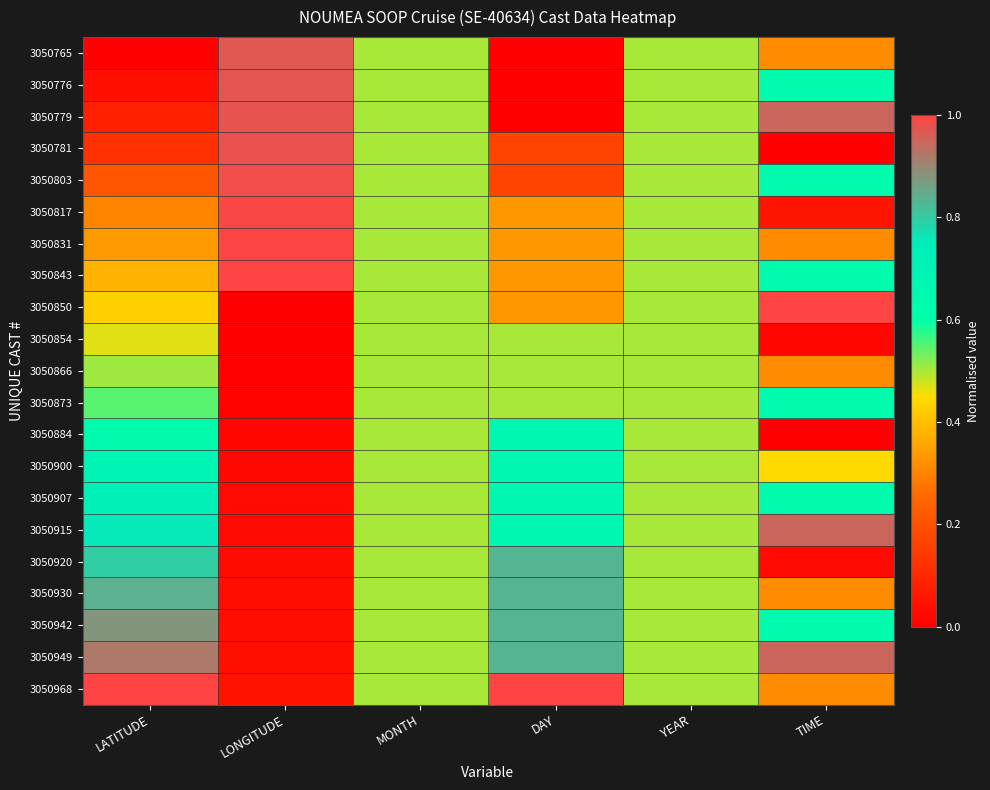

Reading right to left, transcribe all the data shown in this chart.

3050765: TIME=0.3	YEAR=0.5	DAY=0.0	MONTH=0.5	LONGITUDE=1.0	LATITUDE=0.0
3050776: TIME=0.6	YEAR=0.5	DAY=0.0	MONTH=0.5	LONGITUDE=1.0	LATITUDE=0.0
3050779: TIME=0.9	YEAR=0.5	DAY=0.0	MONTH=0.5	LONGITUDE=1.0	LATITUDE=0.1
3050781: TIME=0.0	YEAR=0.5	DAY=0.2	MONTH=0.5	LONGITUDE=1.0	LATITUDE=0.1
3050803: TIME=0.6	YEAR=0.5	DAY=0.2	MONTH=0.5	LONGITUDE=1.0	LATITUDE=0.2
3050817: TIME=0.1	YEAR=0.5	DAY=0.3	MONTH=0.5	LONGITUDE=1.0	LATITUDE=0.3
3050831: TIME=0.3	YEAR=0.5	DAY=0.3	MONTH=0.5	LONGITUDE=1.0	LATITUDE=0.3
3050843: TIME=0.6	YEAR=0.5	DAY=0.3	MONTH=0.5	LONGITUDE=1.0	LATITUDE=0.4
3050850: TIME=1.0	YEAR=0.5	DAY=0.3	MONTH=0.5	LONGITUDE=0.0	LATITUDE=0.4
3050854: TIME=0.0	YEAR=0.5	DAY=0.5	MONTH=0.5	LONGITUDE=0.0	LATITUDE=0.5
3050866: TIME=0.3	YEAR=0.5	DAY=0.5	MONTH=0.5	LONGITUDE=0.0	LATITUDE=0.5
3050873: TIME=0.6	YEAR=0.5	DAY=0.5	MONTH=0.5	LONGITUDE=0.0	LATITUDE=0.5
3050884: TIME=0.0	YEAR=0.5	DAY=0.7	MONTH=0.5	LONGITUDE=0.0	LATITUDE=0.6
3050900: TIME=0.4	YEAR=0.5	DAY=0.7	MONTH=0.5	LONGITUDE=0.0	LATITUDE=0.7
3050907: TIME=0.6	YEAR=0.5	DAY=0.7	MONTH=0.5	LONGITUDE=0.0	LATITUDE=0.7
3050915: TIME=0.9	YEAR=0.5	DAY=0.7	MONTH=0.5	LONGITUDE=0.0	LATITUDE=0.8
3050920: TIME=0.0	YEAR=0.5	DAY=0.8	MONTH=0.5	LONGITUDE=0.0	LATITUDE=0.8
3050930: TIME=0.3	YEAR=0.5	DAY=0.8	MONTH=0.5	LONGITUDE=0.0	LATITUDE=0.8
3050942: TIME=0.6	YEAR=0.5	DAY=0.8	MONTH=0.5	LONGITUDE=0.0	LATITUDE=0.9
3050949: TIME=0.9	YEAR=0.5	DAY=0.8	MONTH=0.5	LONGITUDE=0.0	LATITUDE=0.9
3050968: TIME=0.3	YEAR=0.5	DAY=1.0	MONTH=0.5	LONGITUDE=0.0	LATITUDE=1.0